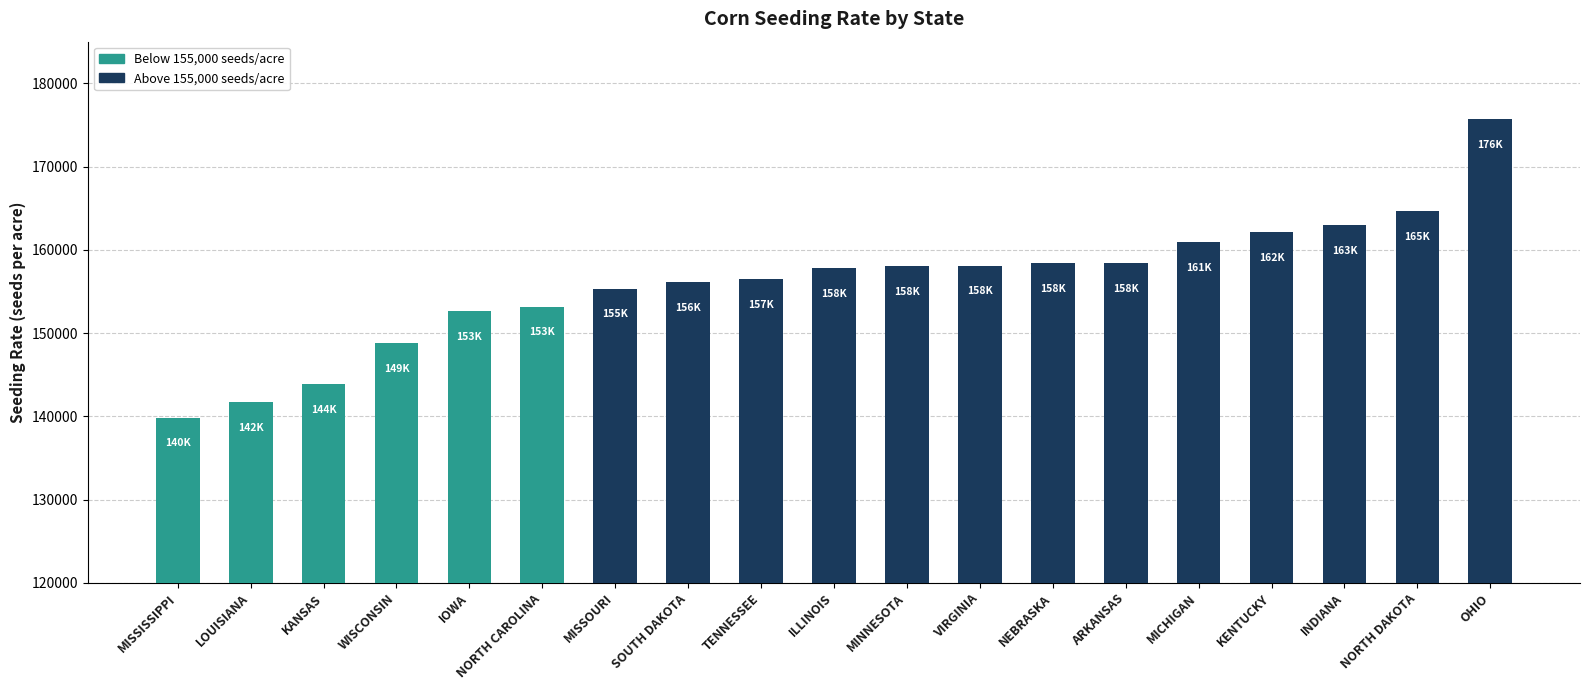

What is the change in value from MISSOURI to KENTUCKY?

+6790.6